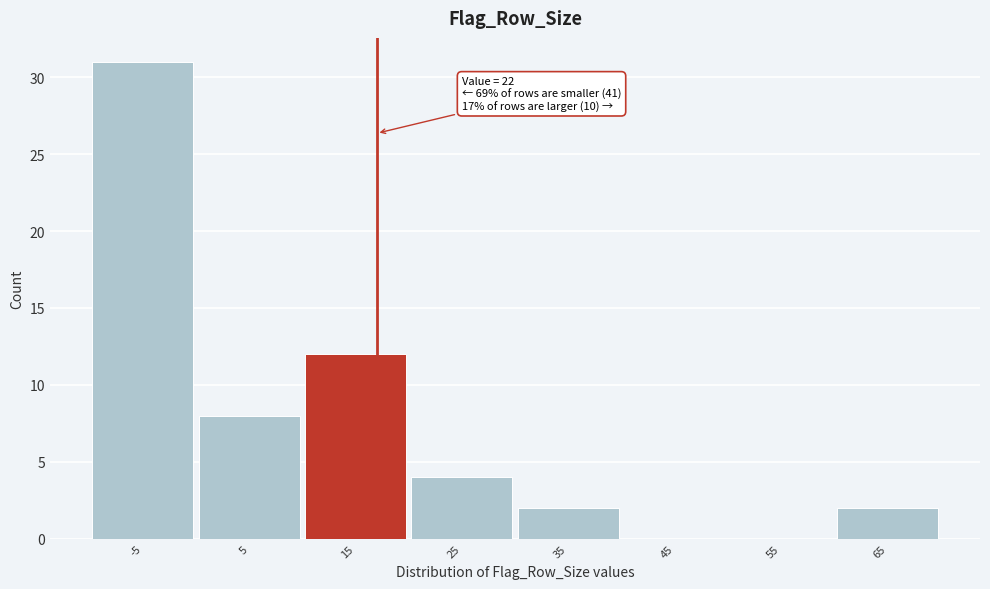

Reading left to right, list all the values displayed in this chart.

-5=31	5=8	15=12	25=4	35=2	45=0	55=0	65=2